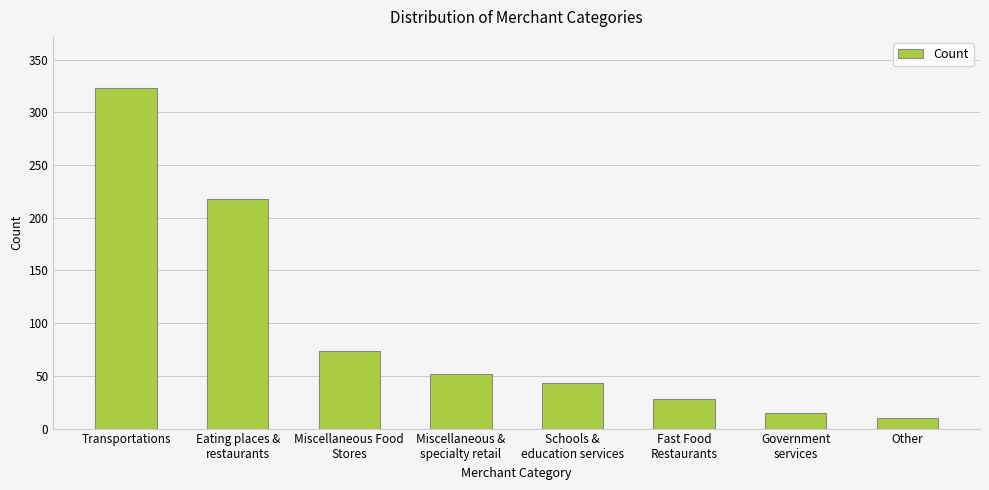

What is the sum of all values?

763